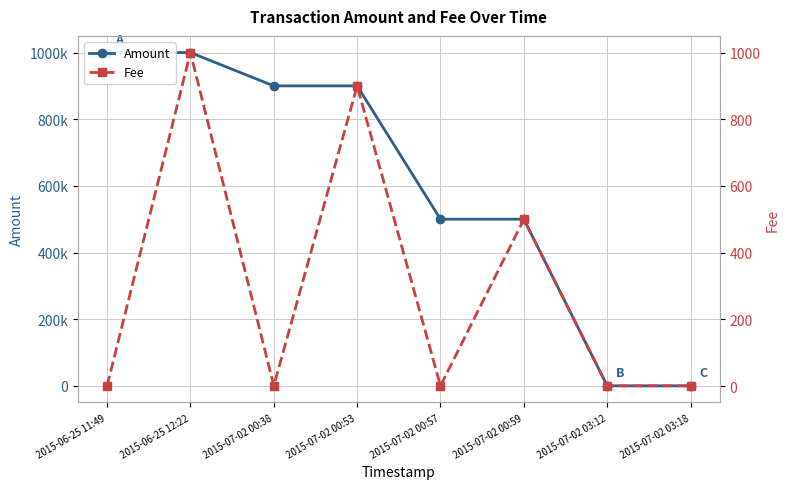

True or false: Fee and Amount intersect in this chart.

False